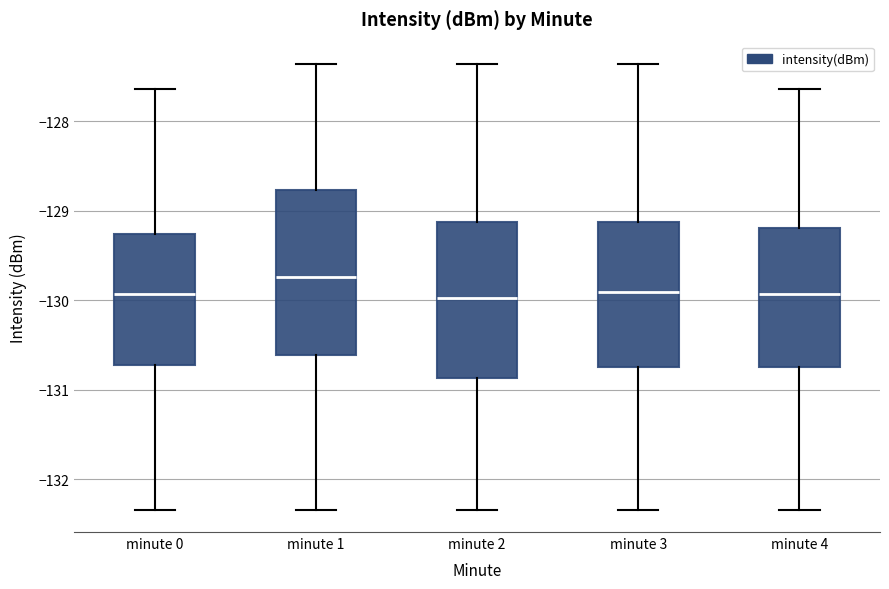

Reading left to right, transcribe this box plot: for each box, give where its median line is, the range the box spans, and where its two whiskers end, as read against the y-axis. The values are not printed on the chart, so give them approximately, as read against the axis.

minute 0: median -129.9, box -130.7 to -129.3, whiskers -132.3 to -127.6
minute 1: median -129.7, box -130.6 to -128.8, whiskers -132.3 to -127.4
minute 2: median -130.0, box -130.9 to -129.1, whiskers -132.3 to -127.4
minute 3: median -129.9, box -130.7 to -129.1, whiskers -132.3 to -127.4
minute 4: median -129.9, box -130.7 to -129.2, whiskers -132.3 to -127.6